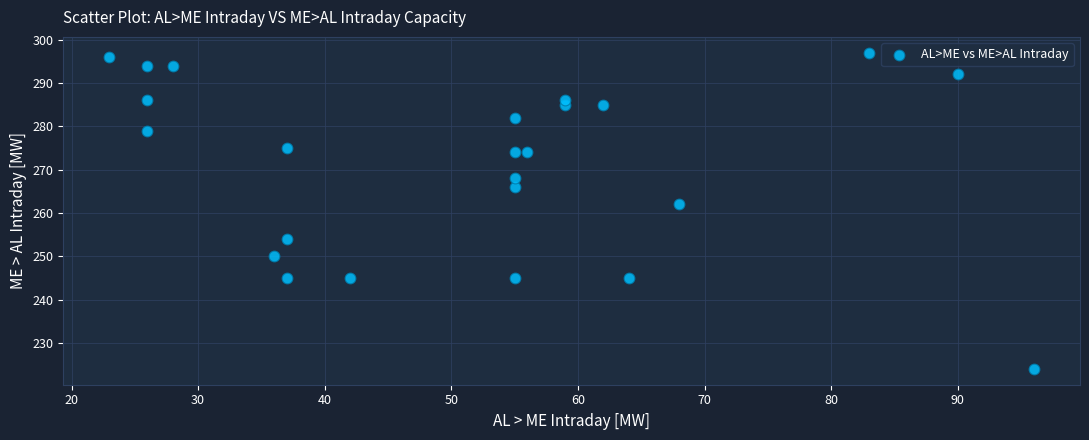

What Y value in the scatter plot is closest to 260?

262